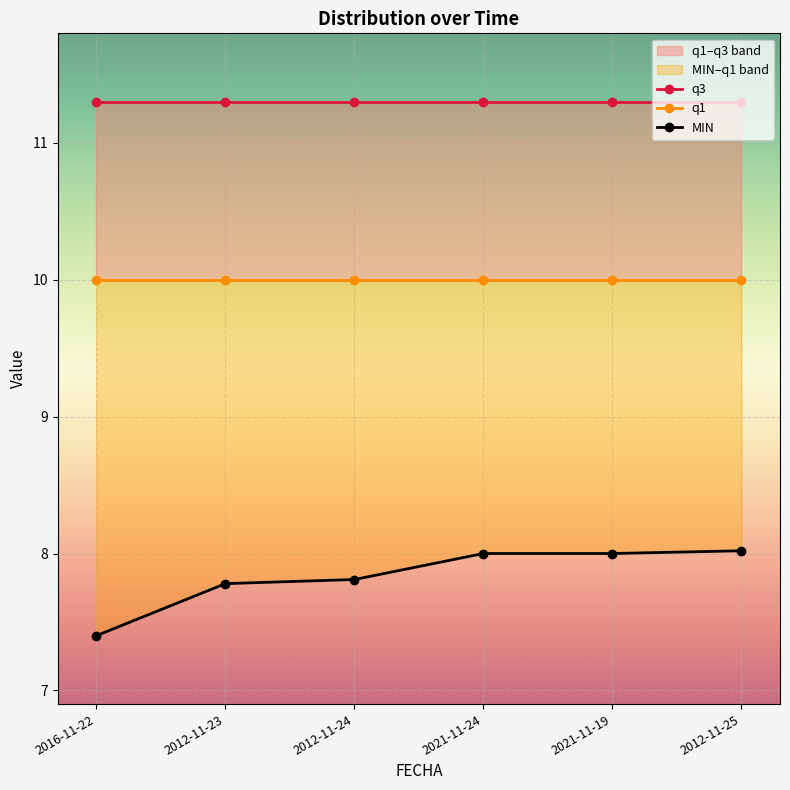

Reading left to right, transcribe all the data shown in this chart.

q3: 11.3	11.3	11.3	11.3	11.3	11.3
q1: 10.0	10.0	10.0	10.0	10.0	10.0
MIN: 7.4	7.8	7.8	8.0	8.0	8.0